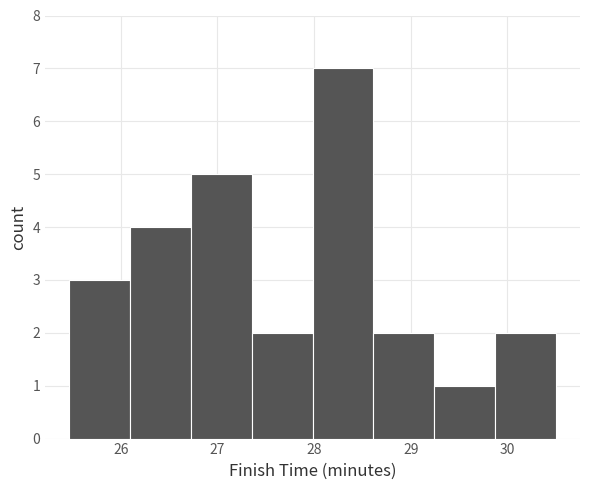

How tall is the bar that spans 25.5 to 26.1 on the x-axis? Neither the bar edges nor the heights are printed on the chart, so give them approximately, as read against the axes.

3